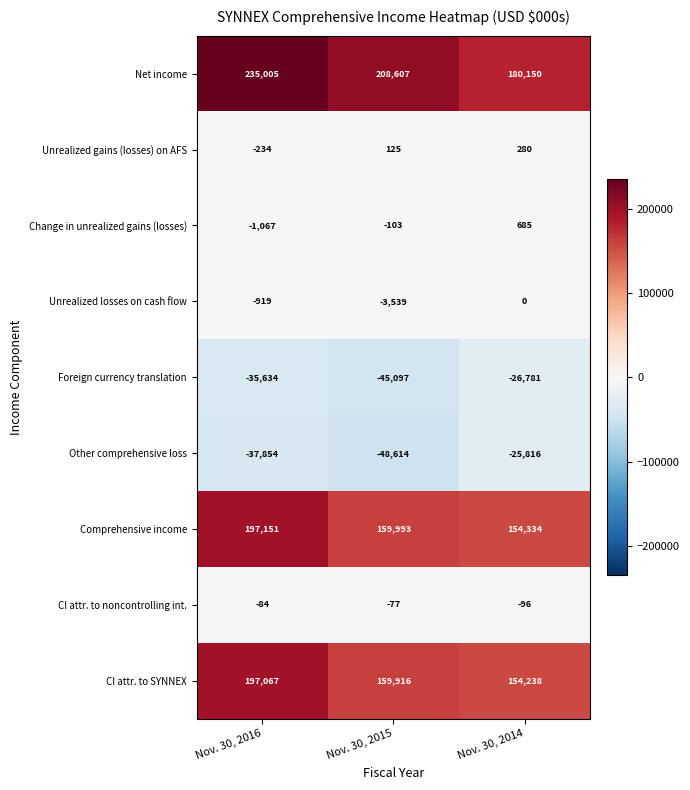

The CI attr. to noncontrolling int. series shows -134 at Nov. 30, 2015. True or false?

False